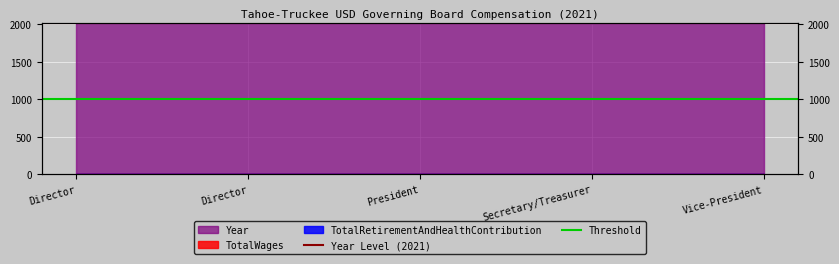

What is the sum of the Year Level (2021) values at Director and Director?

4042